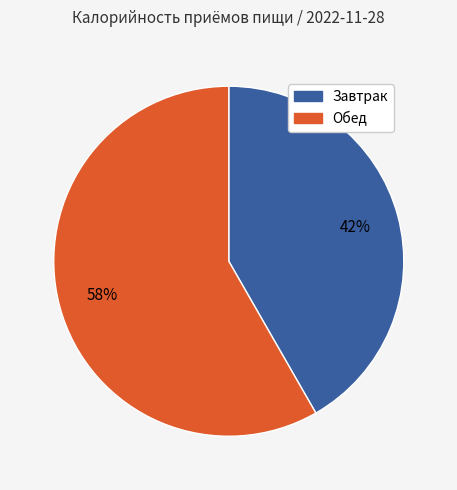

What percentage is the Обед slice, to the nearest percent?

58%